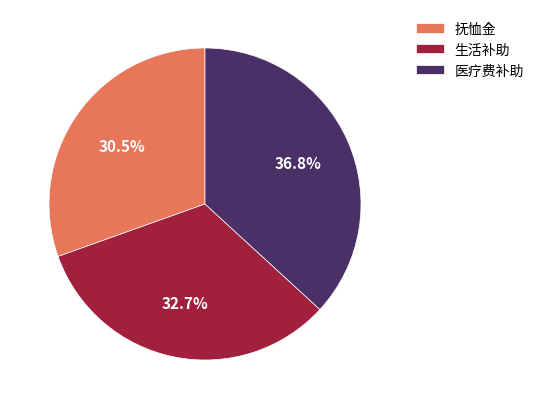

To the nearest percent, what is the difference between the largest and smallest slice percentages?

6%